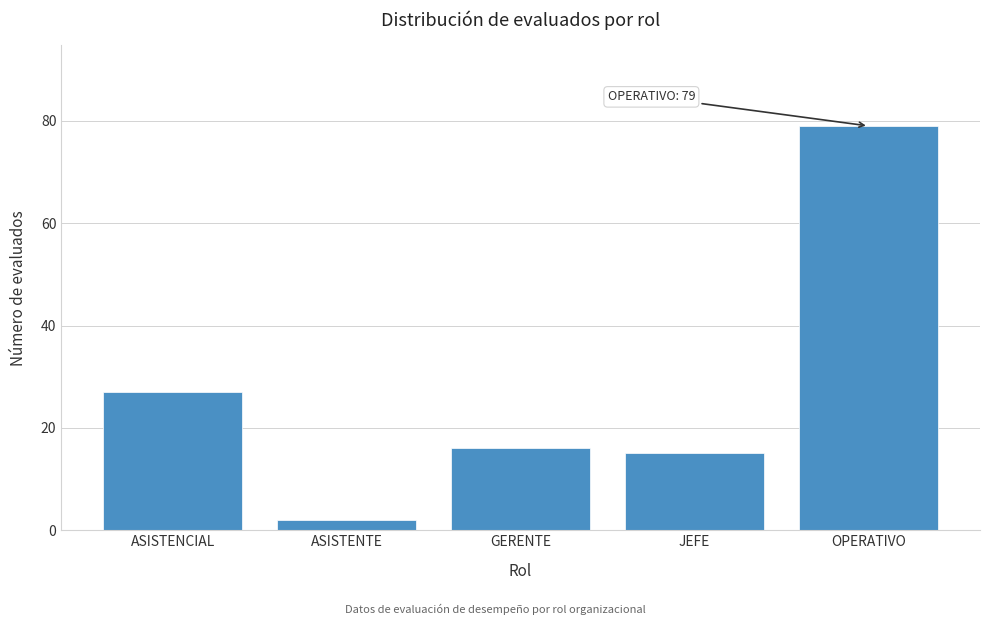

Reading right to left, what are all the values shown in this chart?

79	15	16	2	27